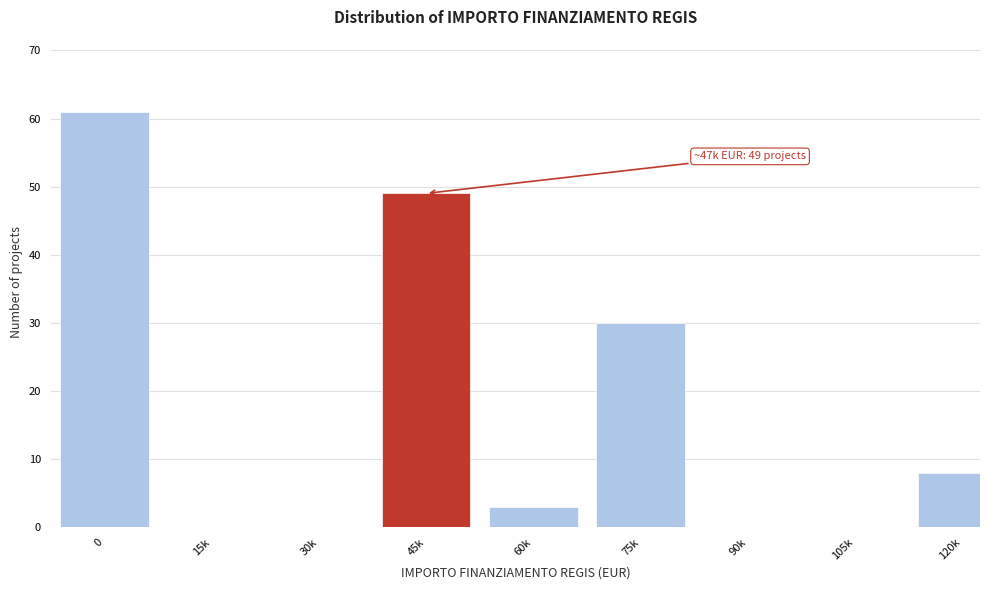

Reading left to right, extract all data points from this chart.

0=61	15k=0	30k=0	45k=49	60k=3	75k=30	90k=0	105k=0	120k=8